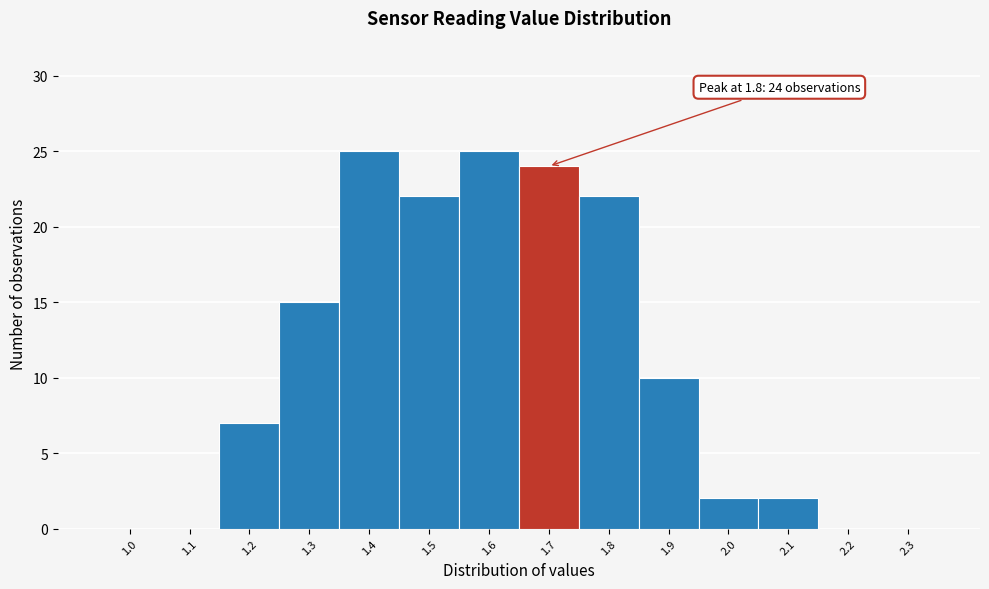

Reading right to left, what are all the values shown in this chart?

2.3=0	2.2=0	2.1=2	2.0=2	1.9=10	1.8=22	1.7=24	1.6=25	1.5=22	1.4=25	1.3=15	1.2=7	1.1=0	1.0=0